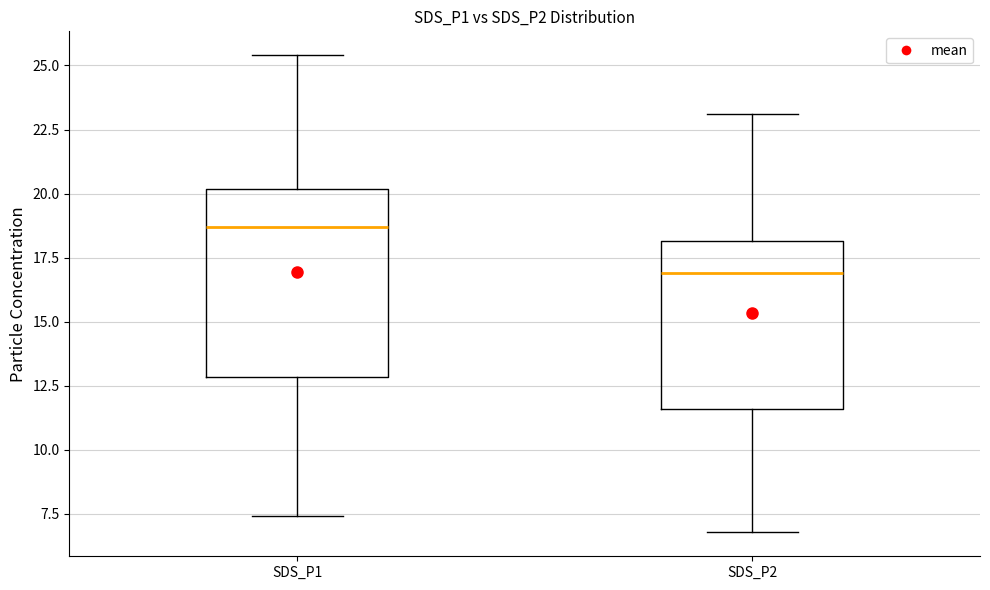

Where does the lower whisker of the box for SDS_P1 end on the y-axis? The values are not printed on the chart, so give them approximately, as read against the axis.

7.5